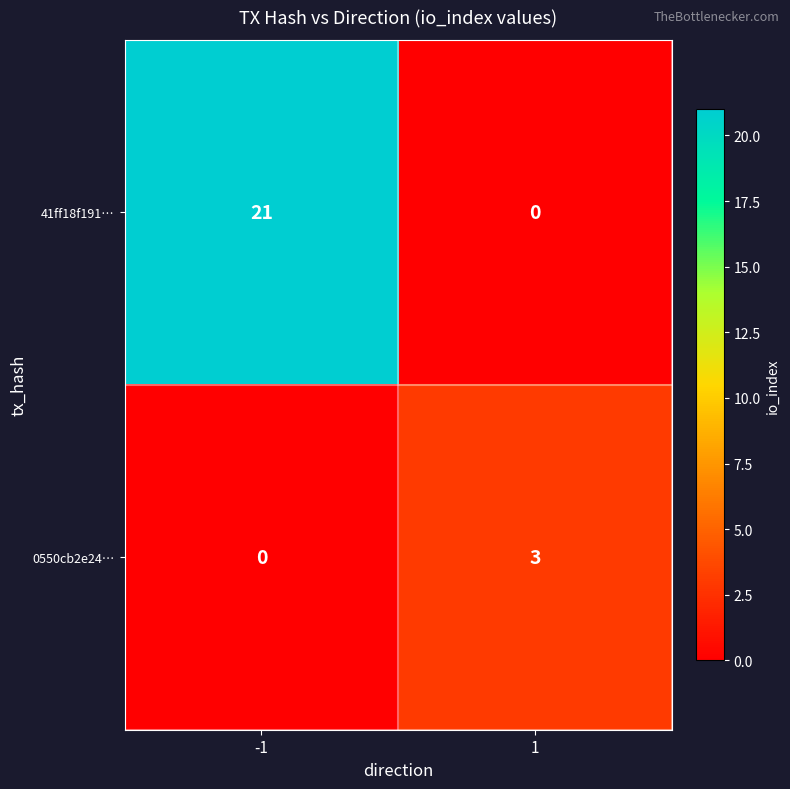

Rank the series by their average value, from highest to lowest.

41ff18f191…, 0550cb2e24…